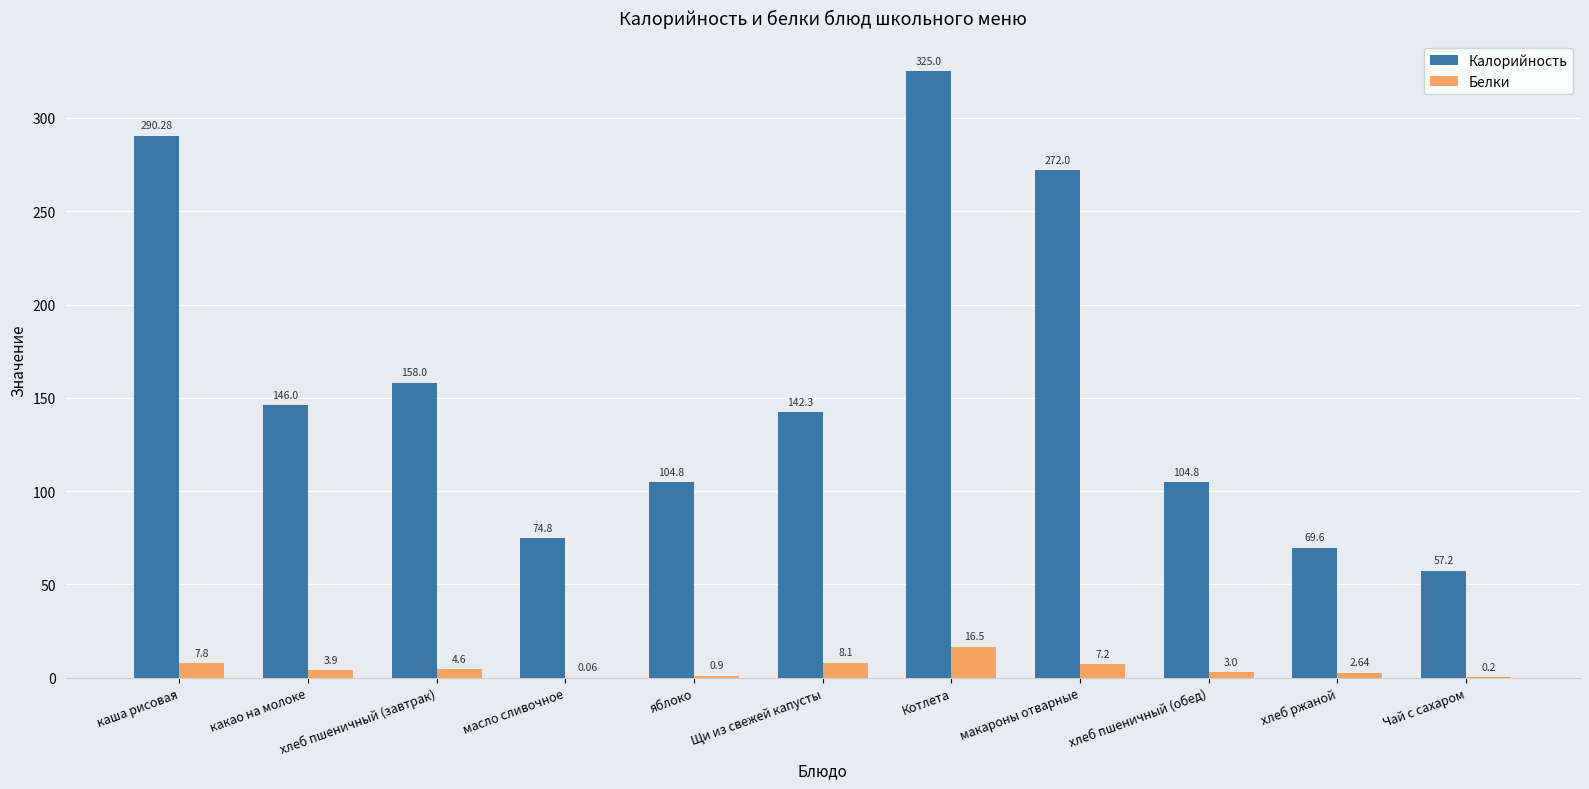

Which series has the largest total across all categories?

Калорийность